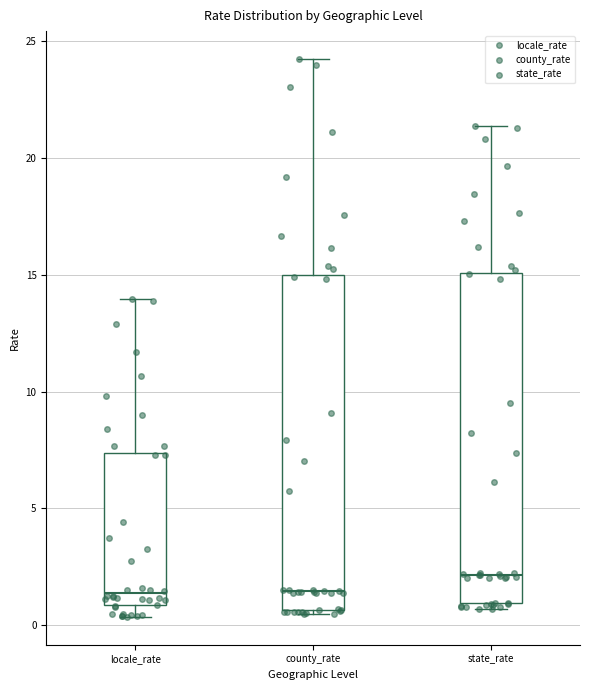

Where does the median line of the box for state_rate sit on the y-axis? The values are not printed on the chart, so give them approximately, as read against the axis.

2.0